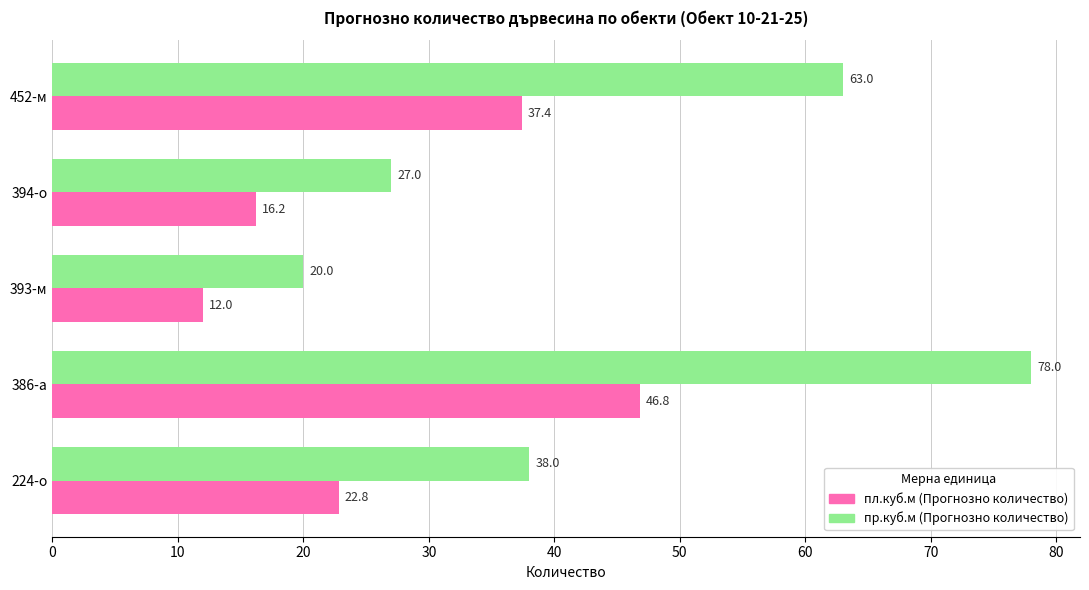

Which series has the widest spread of values?

пр.куб.м (Прогнозно количество)